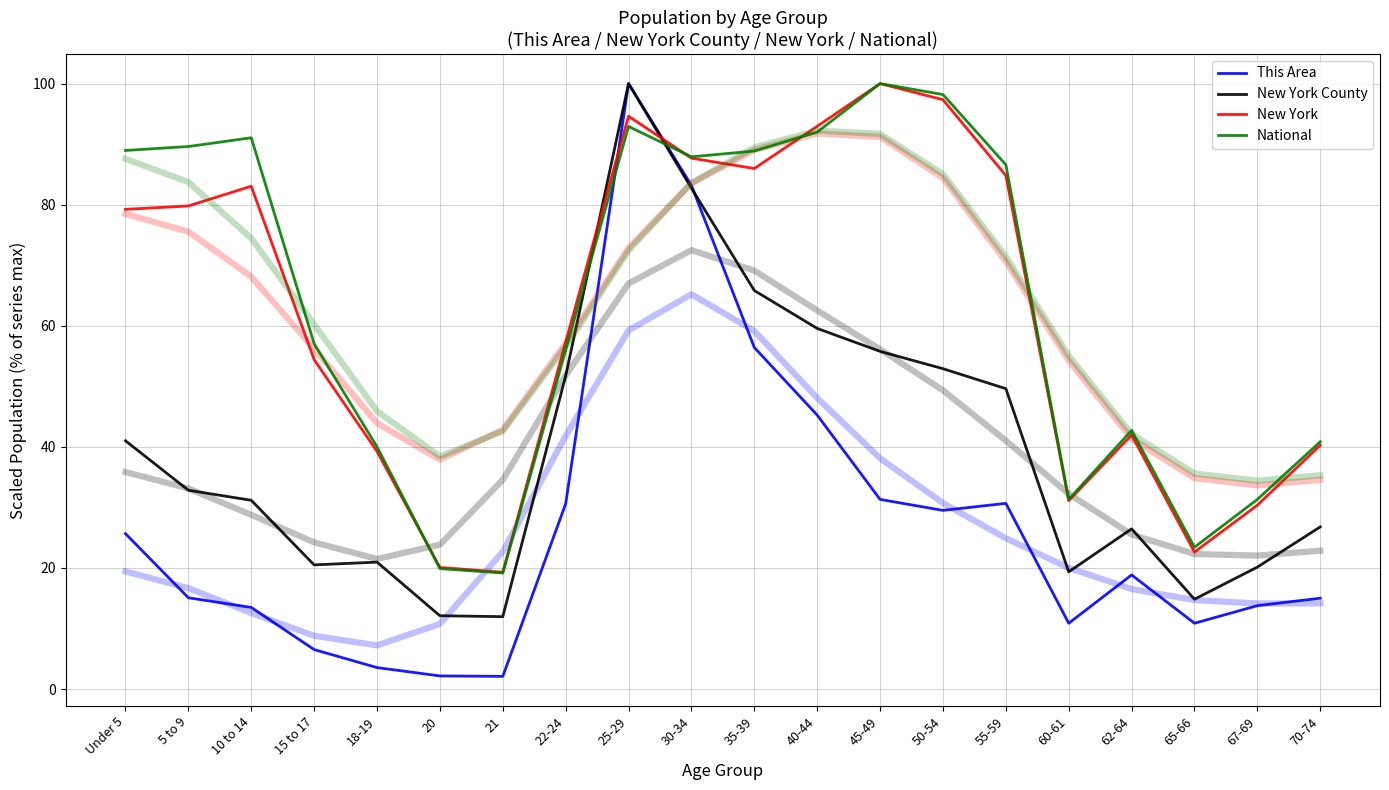

Is this an area chart (filled region under the line)?

No